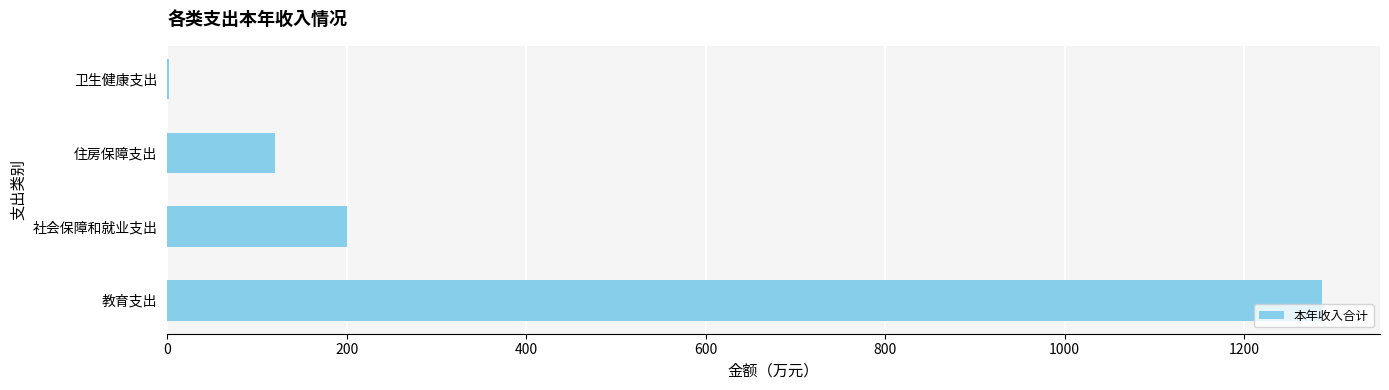

Reading bottom to top, extract all data points from this chart.

教育支出=1287.2	社会保障和就业支出=200.9	住房保障支出=120.1	卫生健康支出=1.9